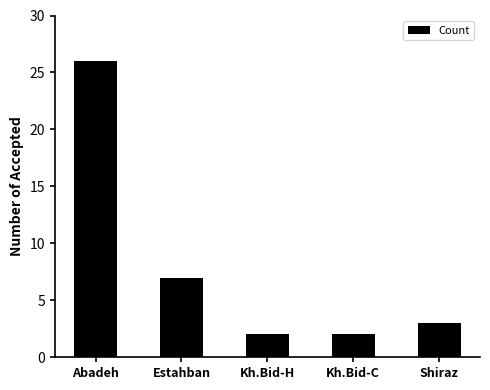

Count the number of categories in the chart.

5